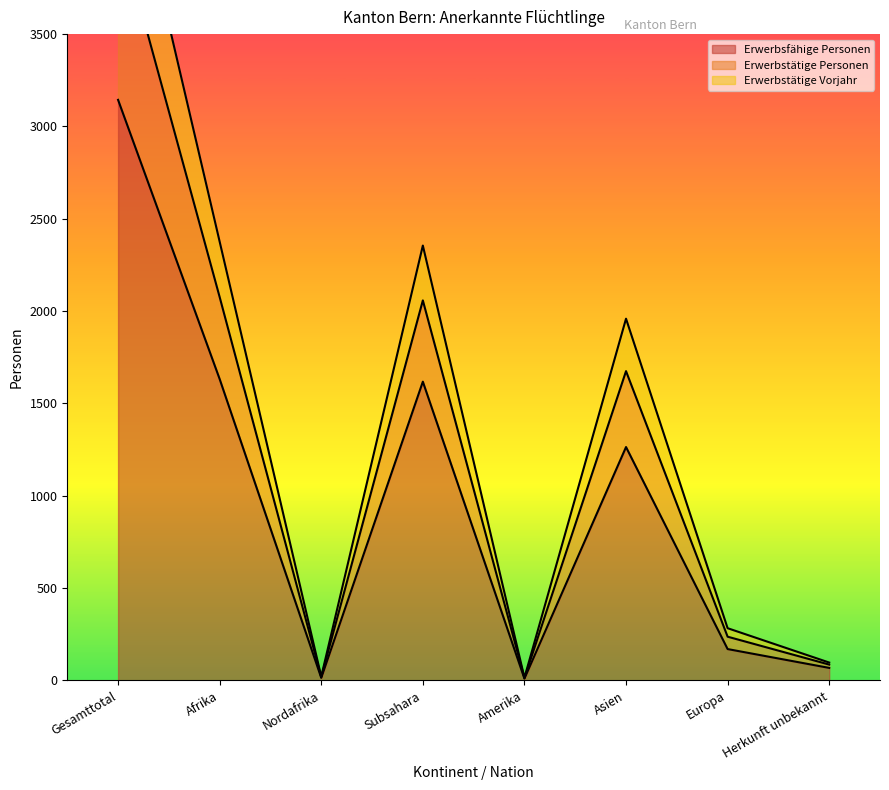

True or false: Erwerbsfähige Personen and Erwerbstätige Vorjahr intersect in this chart.

False